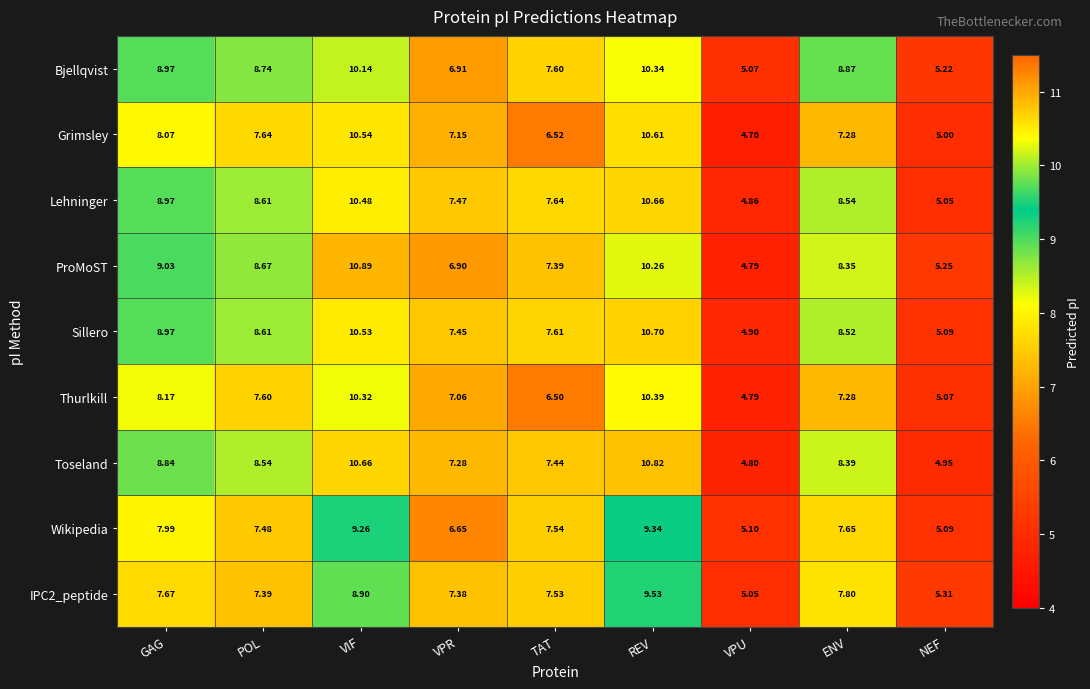

At which label does Wikipedia reach its minimum?

NEF